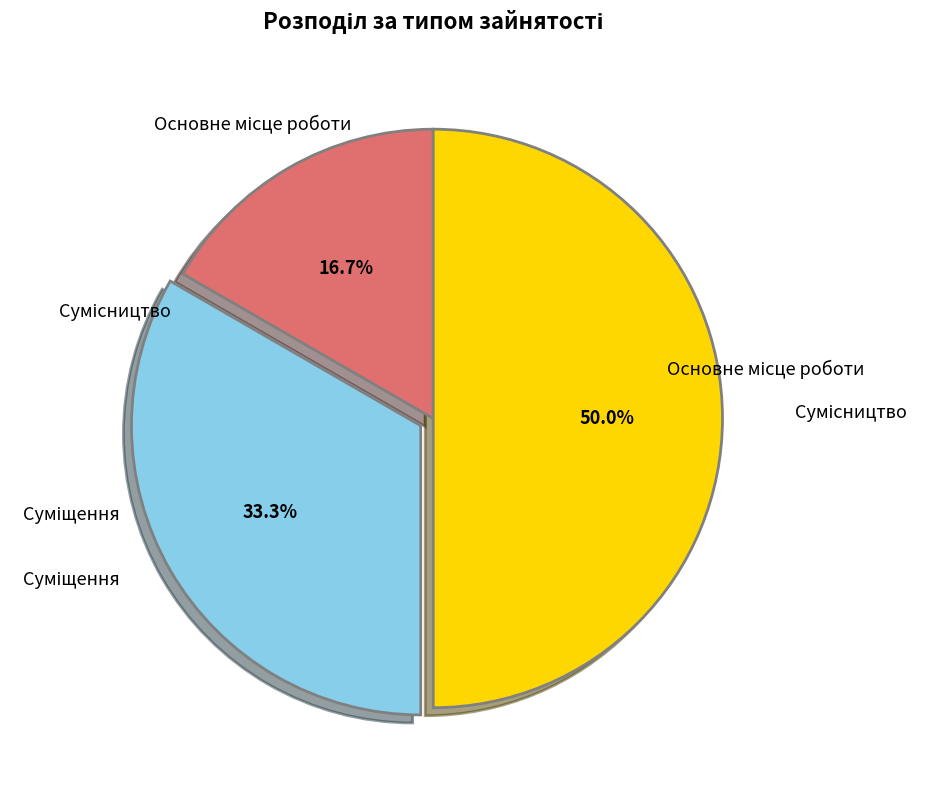

Rank the categories by value from lowest to highest.

Основне місце роботи, Суміщення, Сумісництво